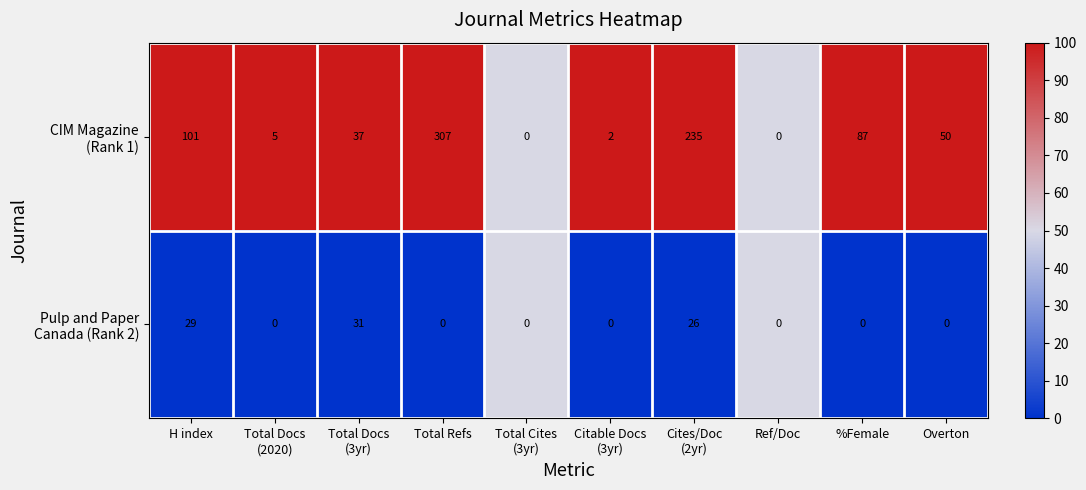

What is the spread (max minus min) of values at Overton?

50